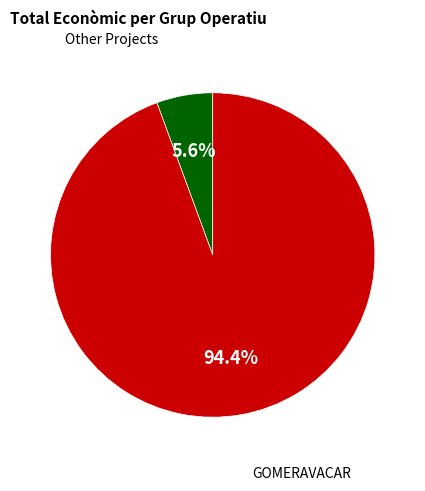

Is there a majority slice in this chart?

Yes